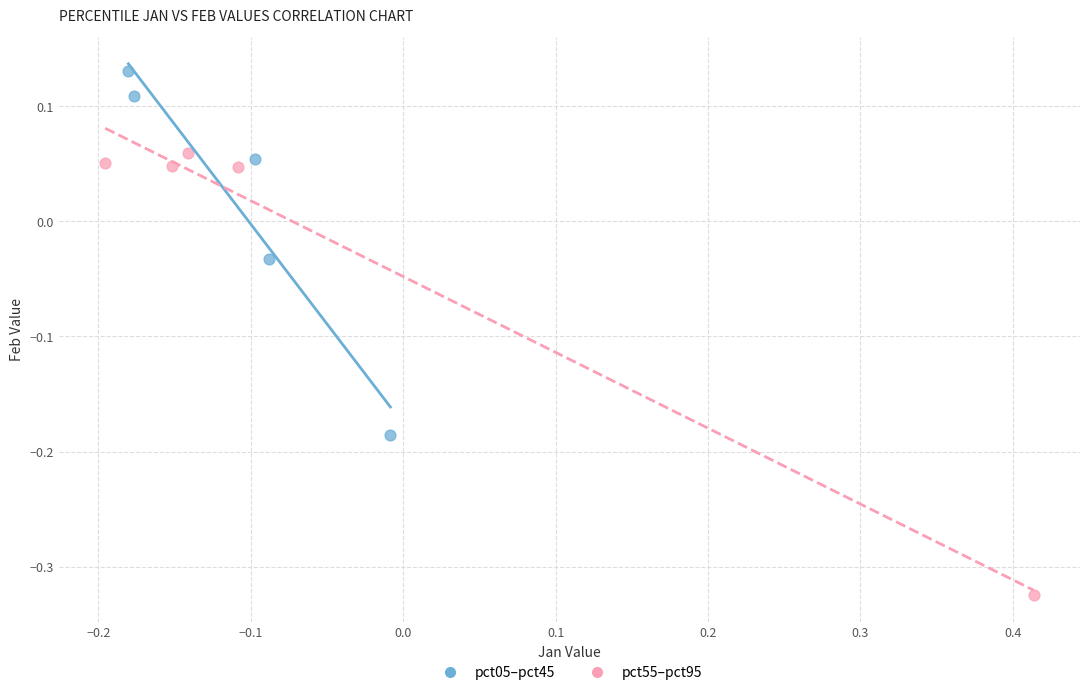

Which series has the largest Y range (max minus min)?

pct55–pct95